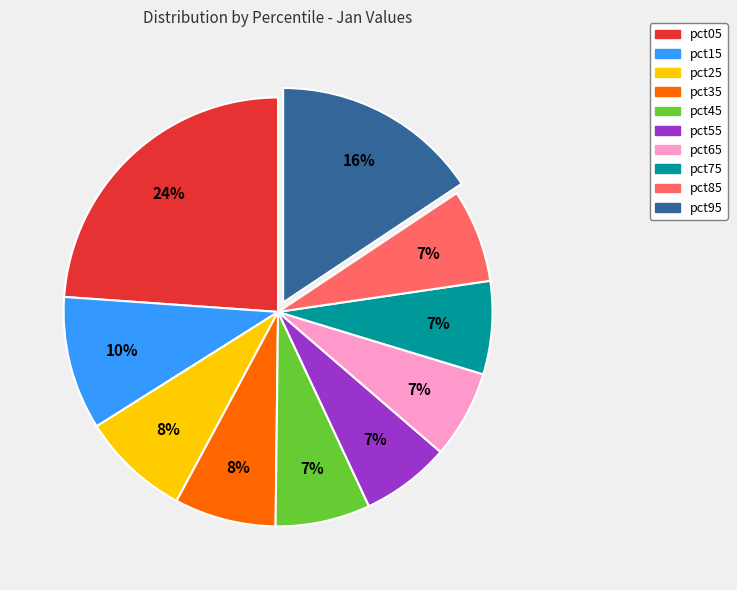

To the nearest percent, what is the difference between the pct45 and pct25 slice percentages?

1%